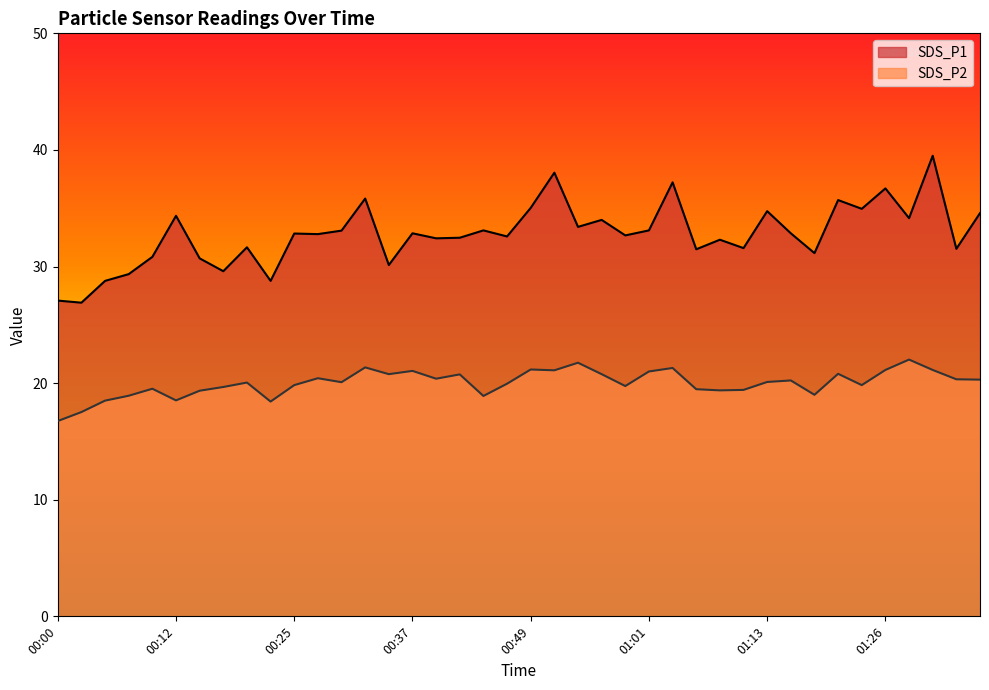

Which series has the largest total across all categories?

SDS_P1